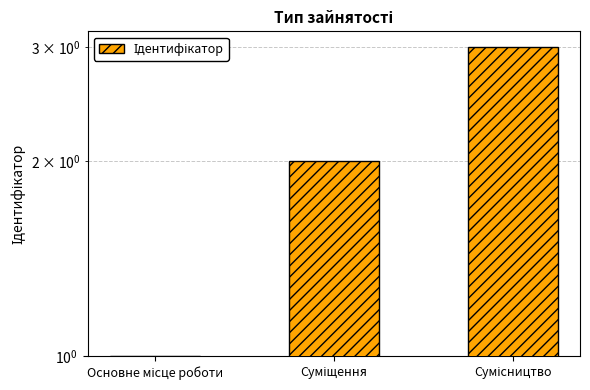

Rank the categories by value from lowest to highest.

Основне місце роботи, Суміщення, Сумісництво